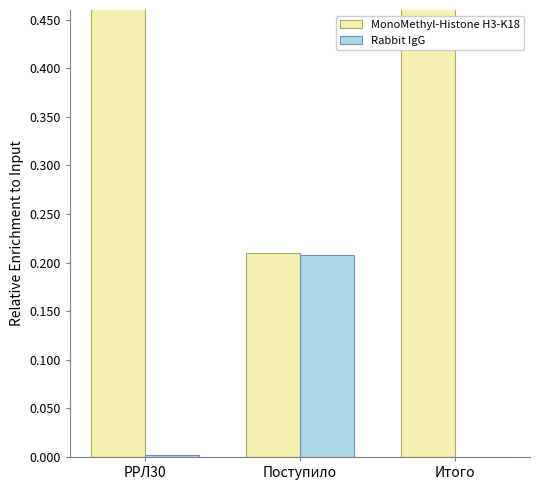

What is the average value of the Rabbit IgG series?

0.1